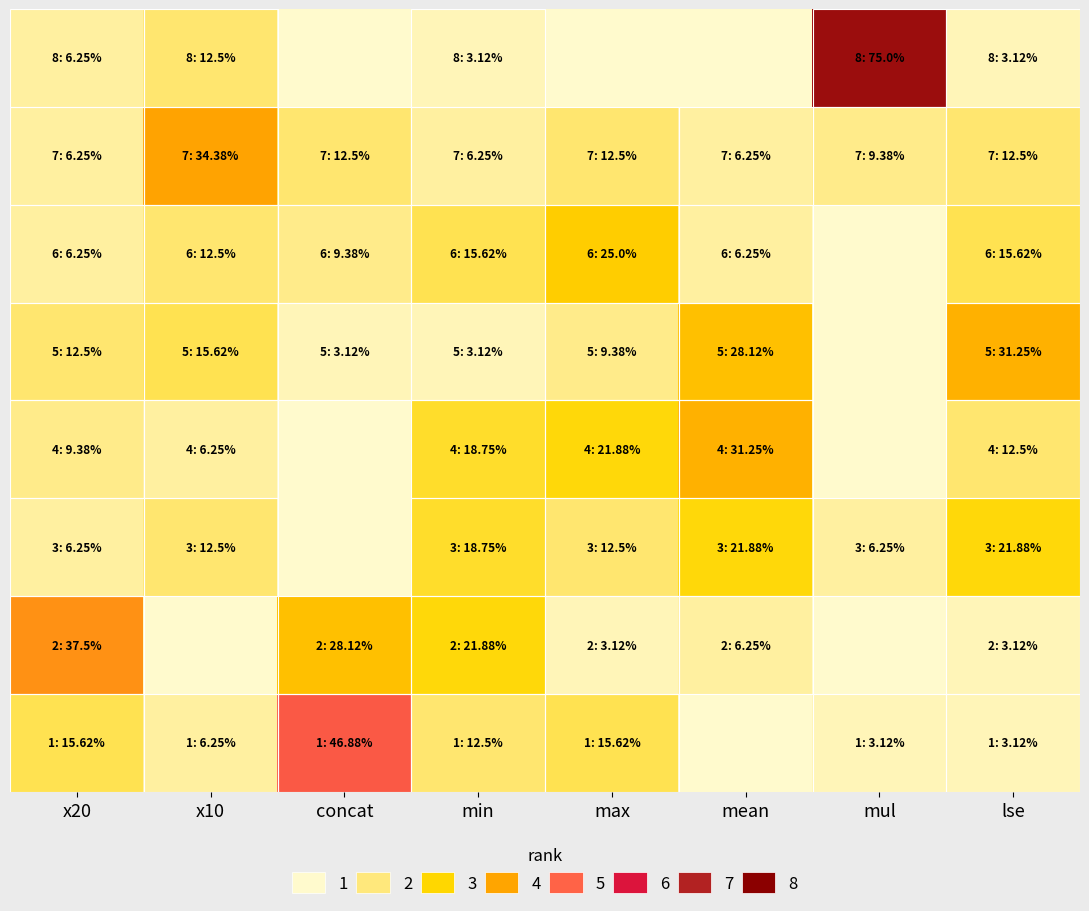

What is the greatest value displayed?

75.0